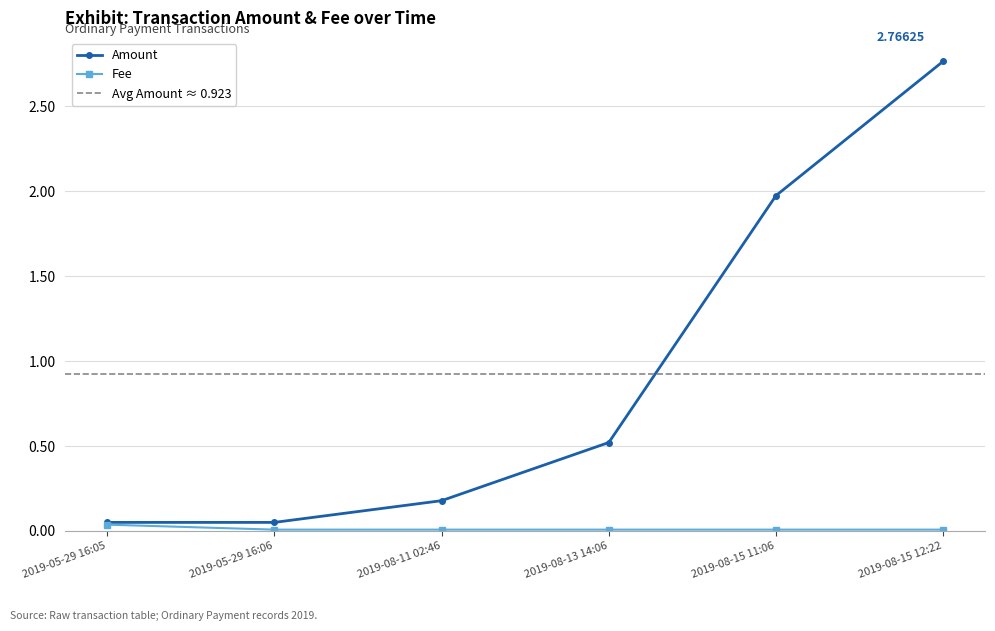

Does the chart display data point markers on the line(s)?

Yes